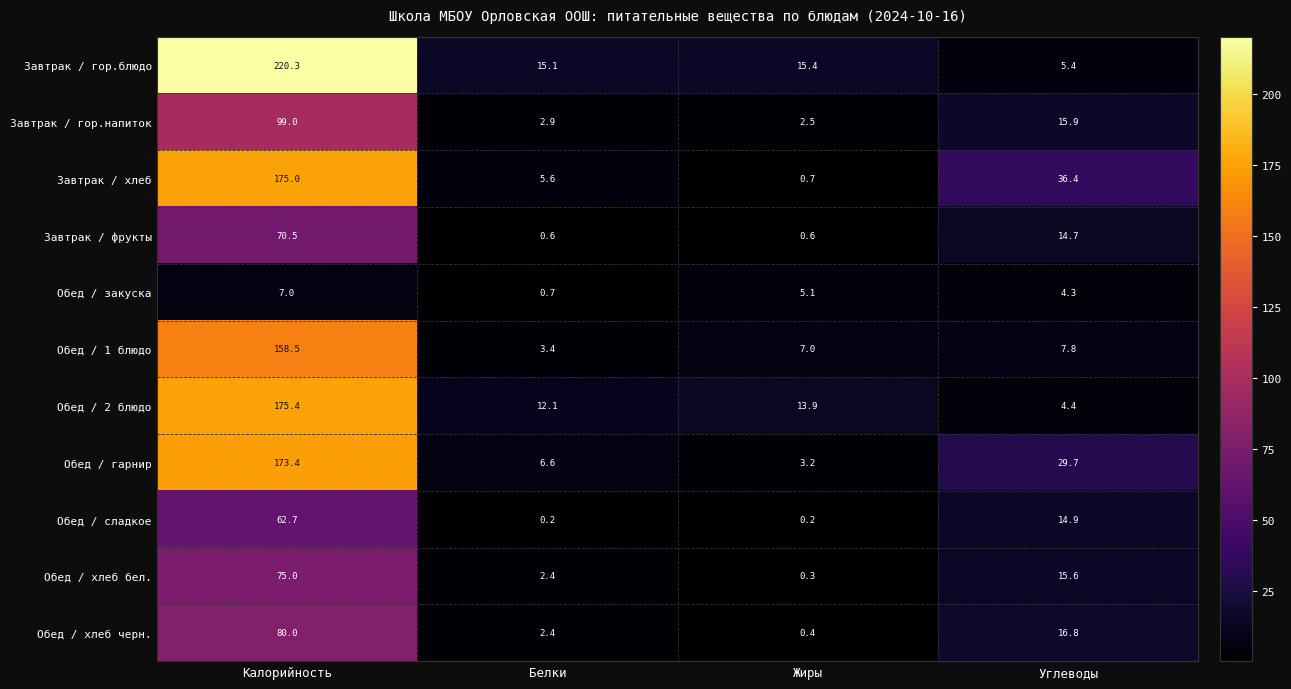

What is the sum of the Обед / 2 блюдо values at Жиры and Углеводы?

18.3